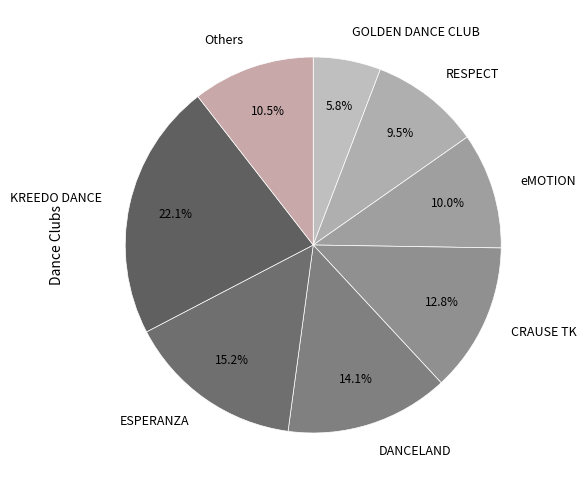

Combined, do GOLDEN DANCE CLUB and RESPECT account for over 50%?

No